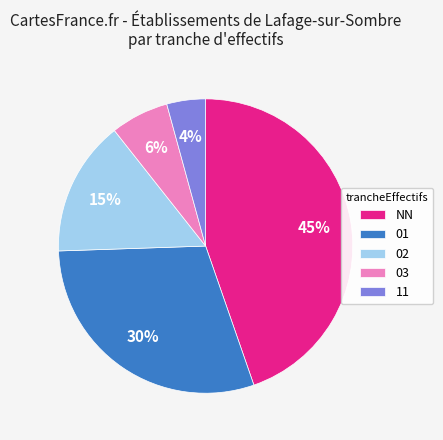

Is it true that 01 is 30% of the pie?

True